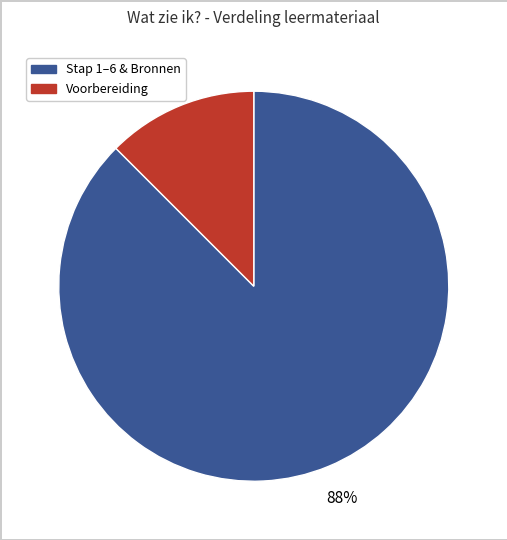

How many segments does this pie chart have?

2